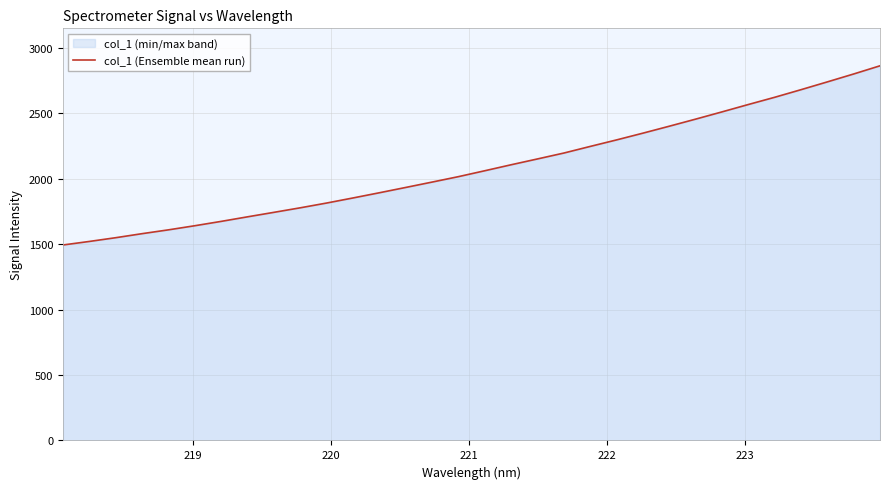

What is the difference between the maximum and minimum values?

1369.6